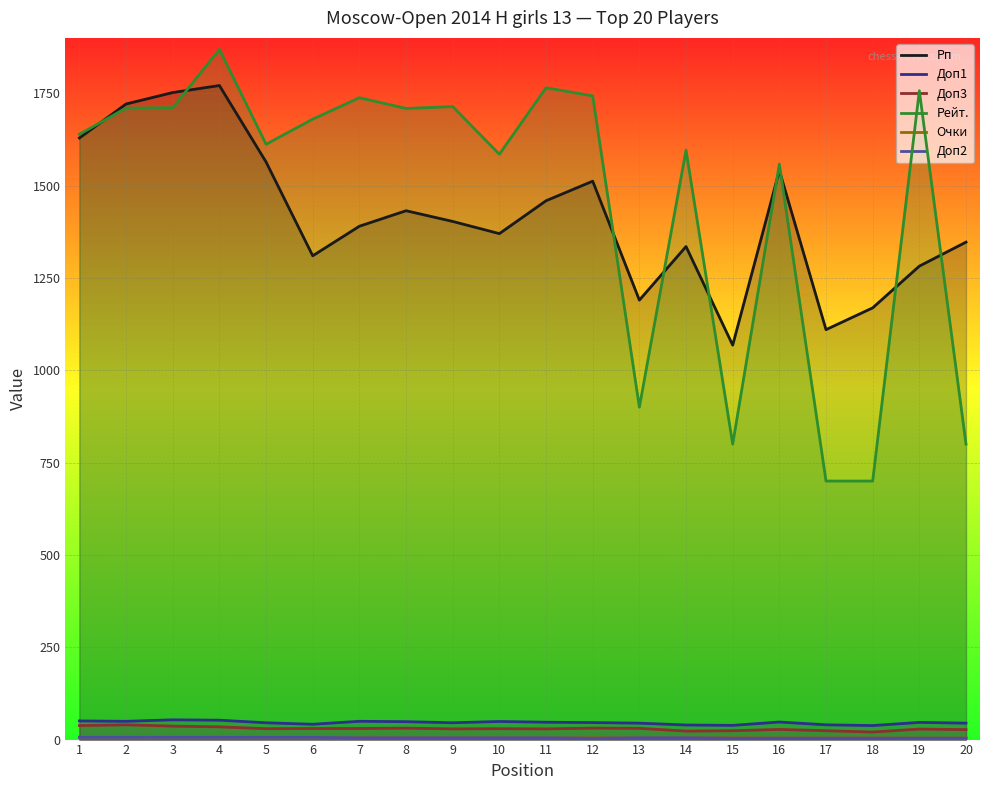

What is the minimum value for Доп2?

4.0